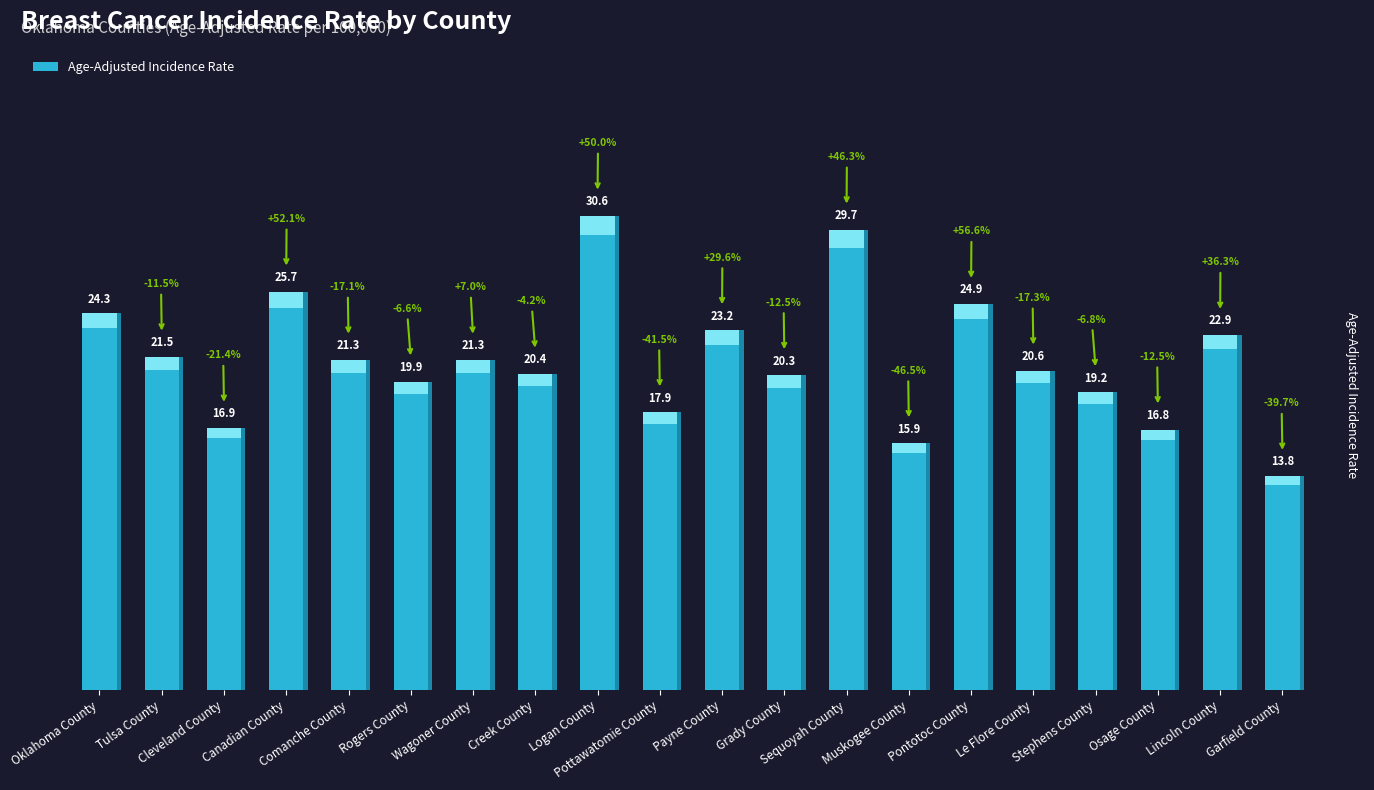

What is the change in value from Cleveland County to Wagoner County?

+4.4